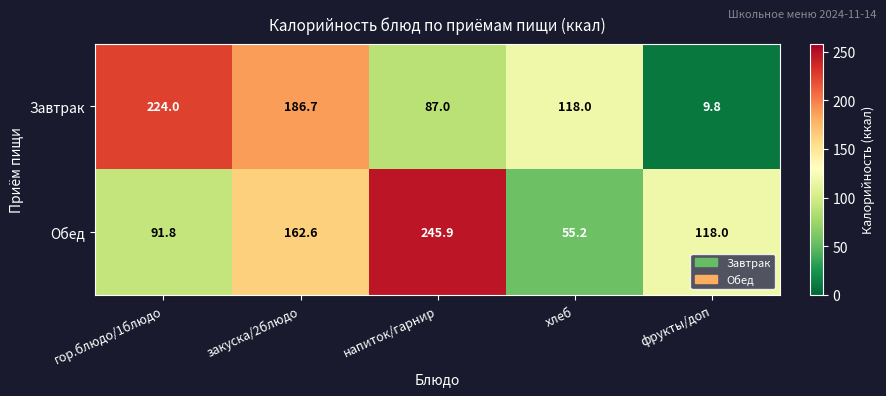

What is the difference between the highest and lowest values at фрукты/доп?

108.2